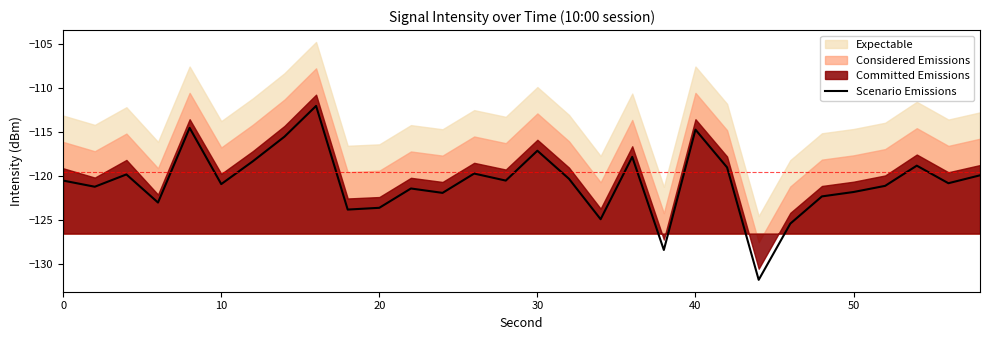

What is the difference between the maximum and minimum values?

19.8